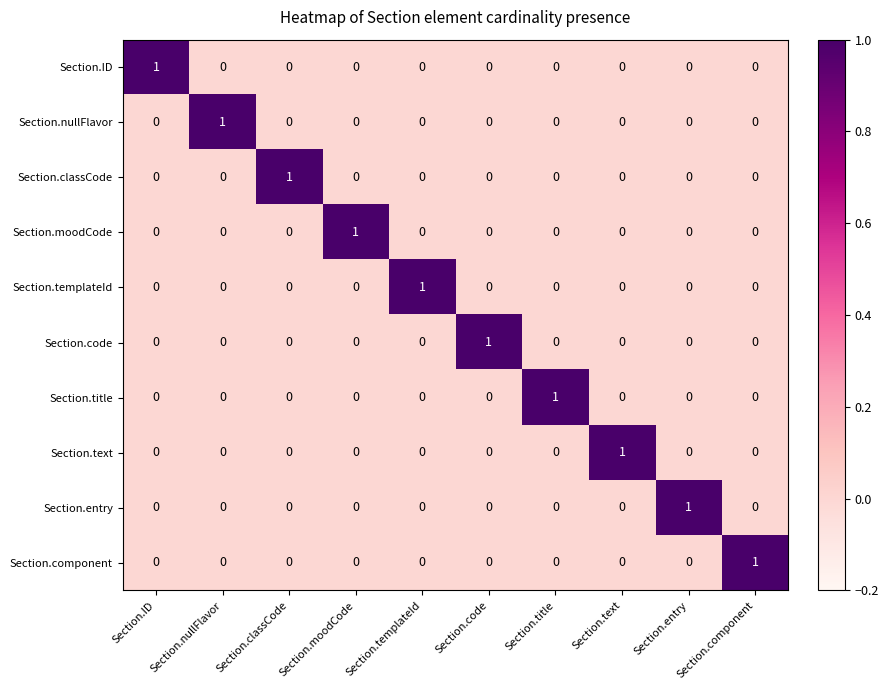

At which label does Section.moodCode reach its peak?

Section.moodCode